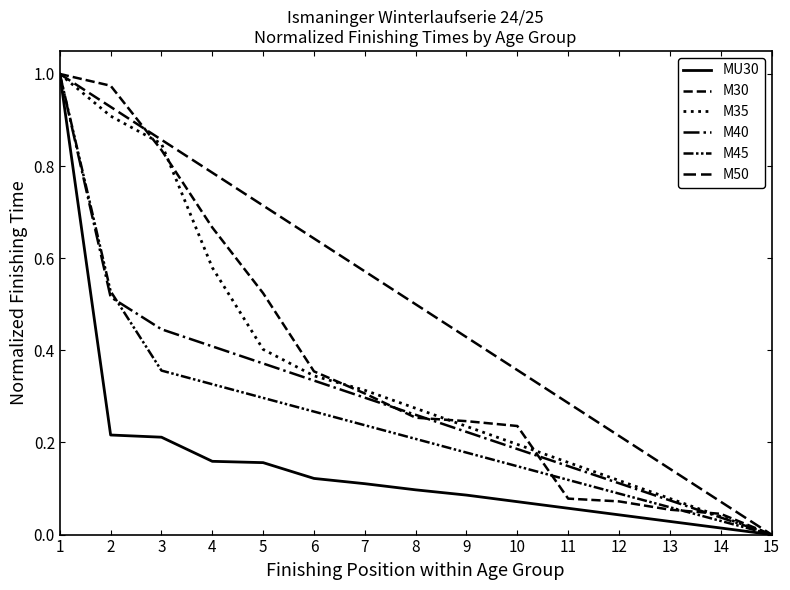

What is the difference between the highest and lowest values at 11?

0.2